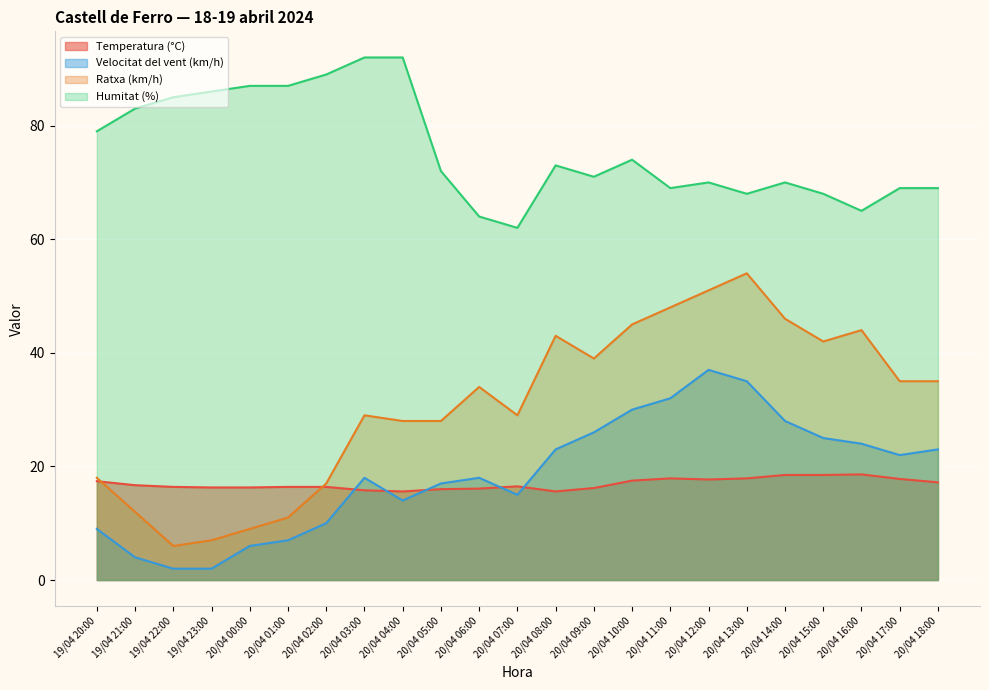

Is it true that Velocitat del vent (km/h) equals 30.0 at 20/04 10:00?

True